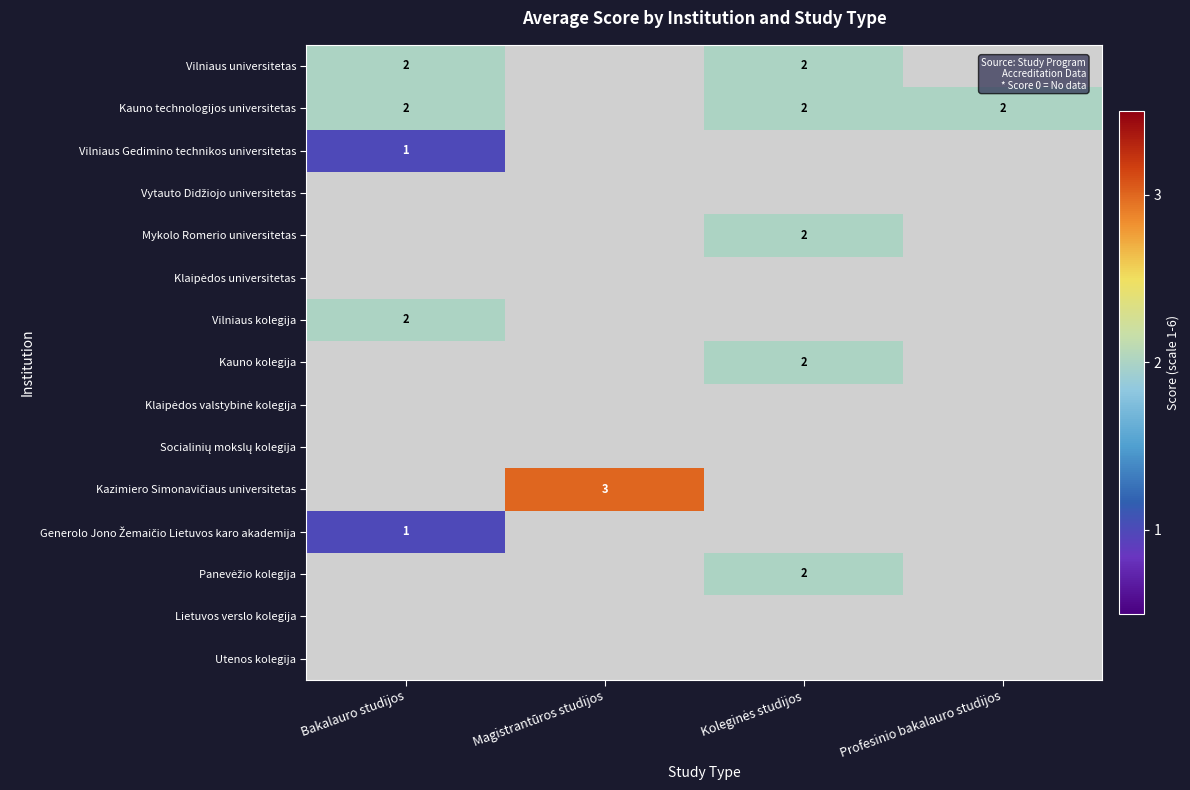

The value of Vilniaus Gedimino technikos universitetas at Bakalauro studijos is 1. True or false?

True